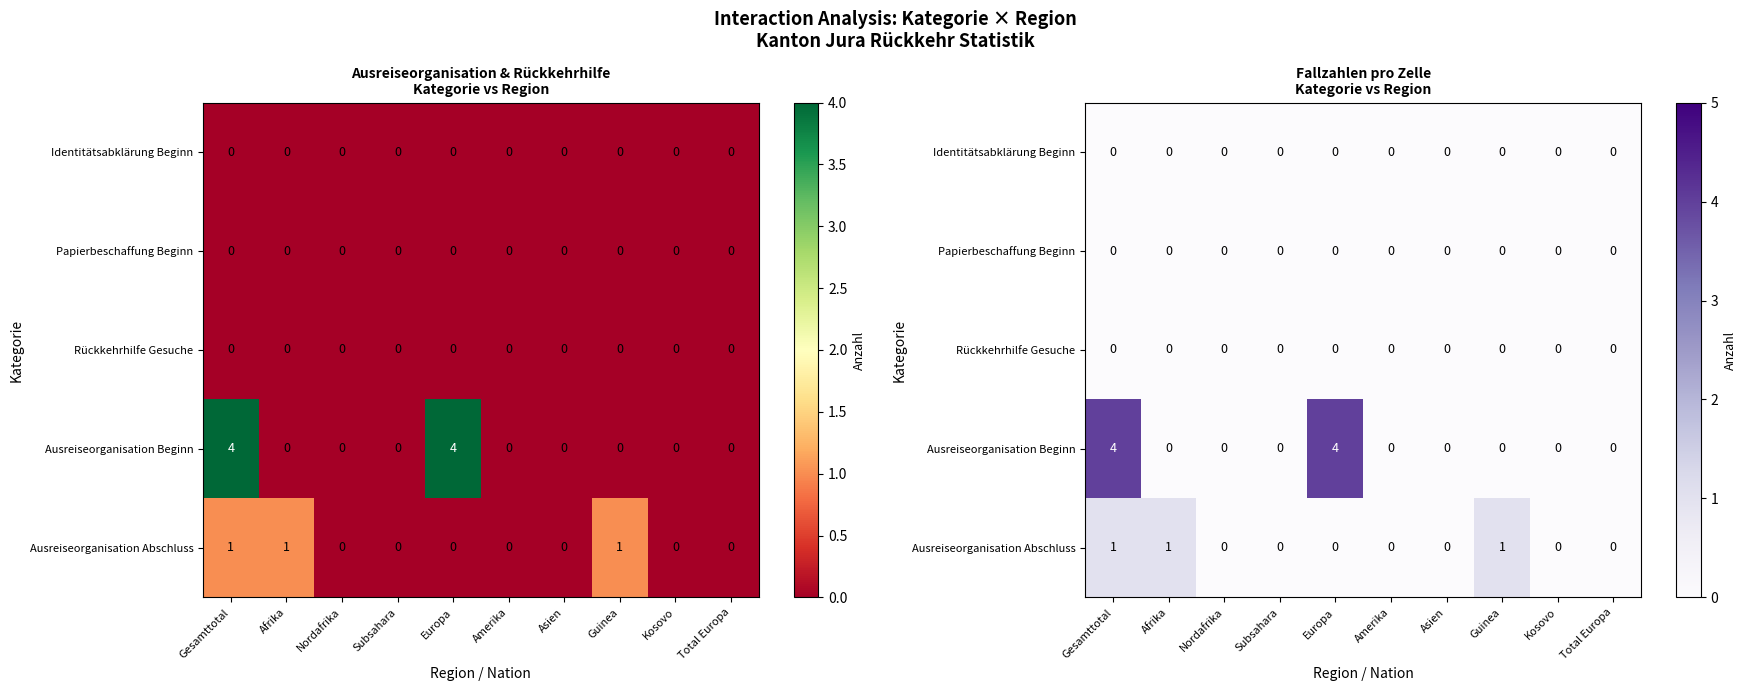

List the series in order of their peak value, highest first.

Ausreiseorganisation Beginn, Ausreiseorganisation Abschluss, Identitätsabklärung Beginn, Papierbeschaffung Beginn, Rückkehrhilfe Gesuche